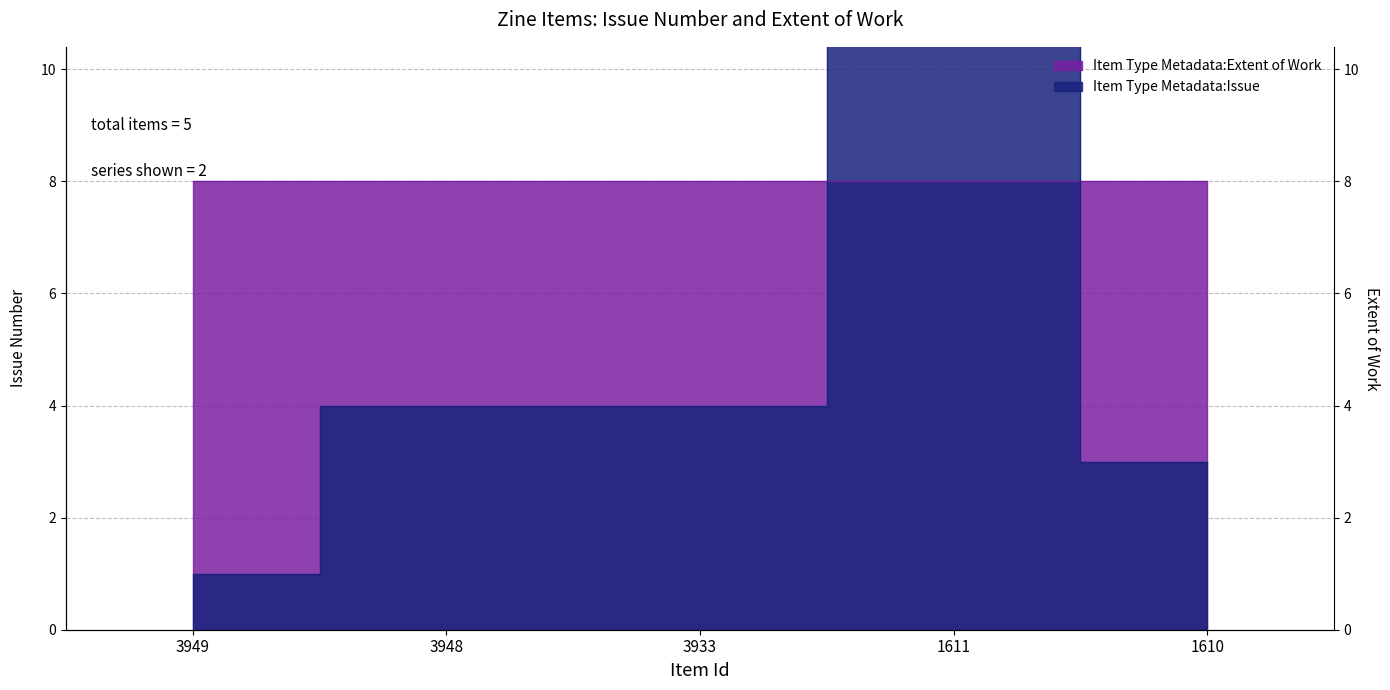

What is the smallest value displayed?

1